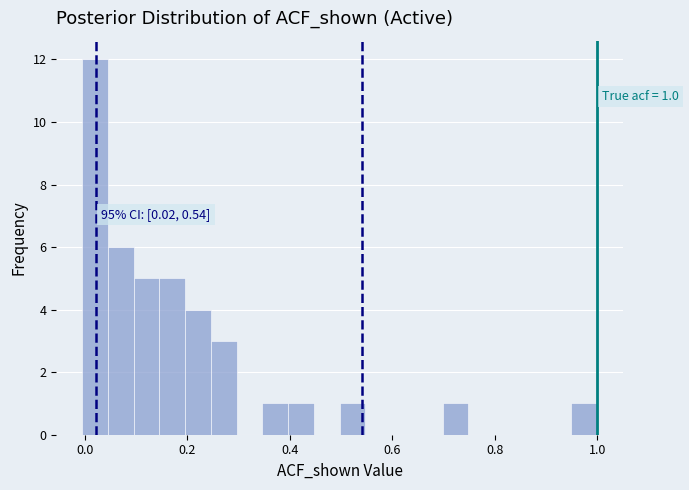

Around what value on the x-axis is the tallest bar? Give the approximate position of its centre, as read against the axis.

0.02